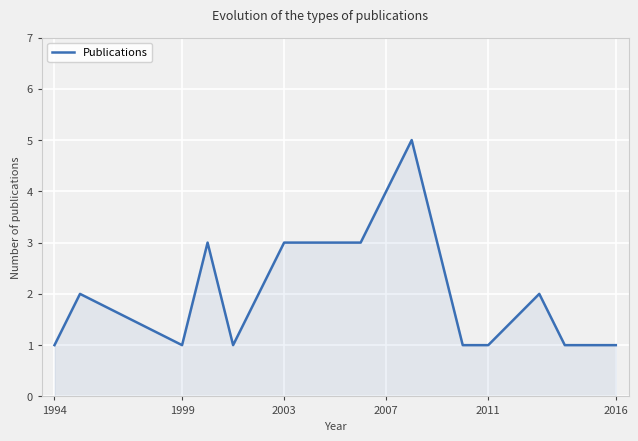

Reading left to right, extract all data points from this chart.

1	2	1	3	1	3	3	4	5	1	1	2	1	1